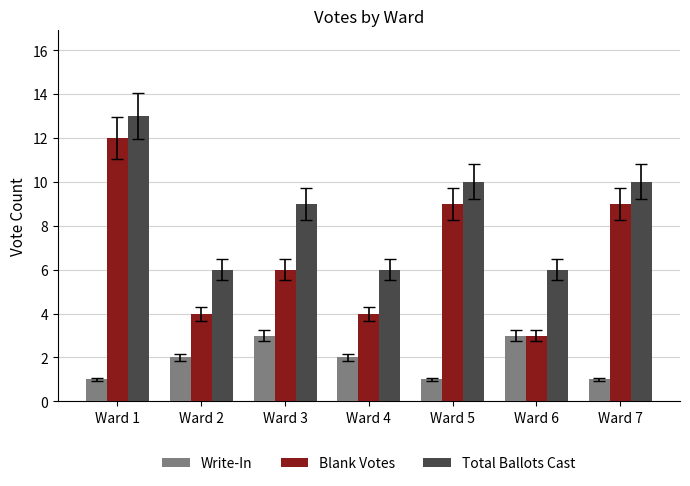

How many groups of bars are there?

7